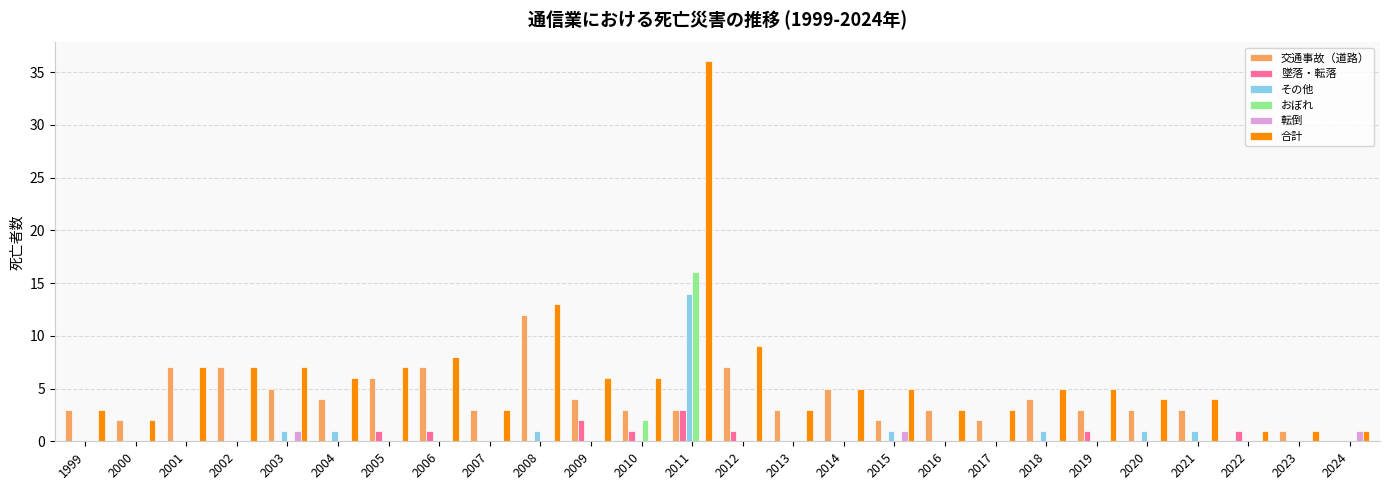

What is the maximum value shown in the chart?

36